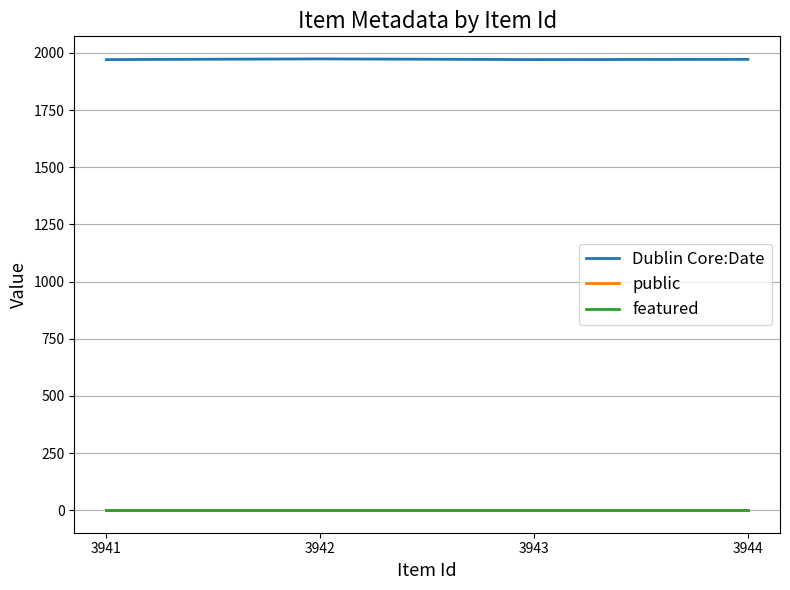

Which series changed the most between 3942 and 3941?

Dublin Core:Date